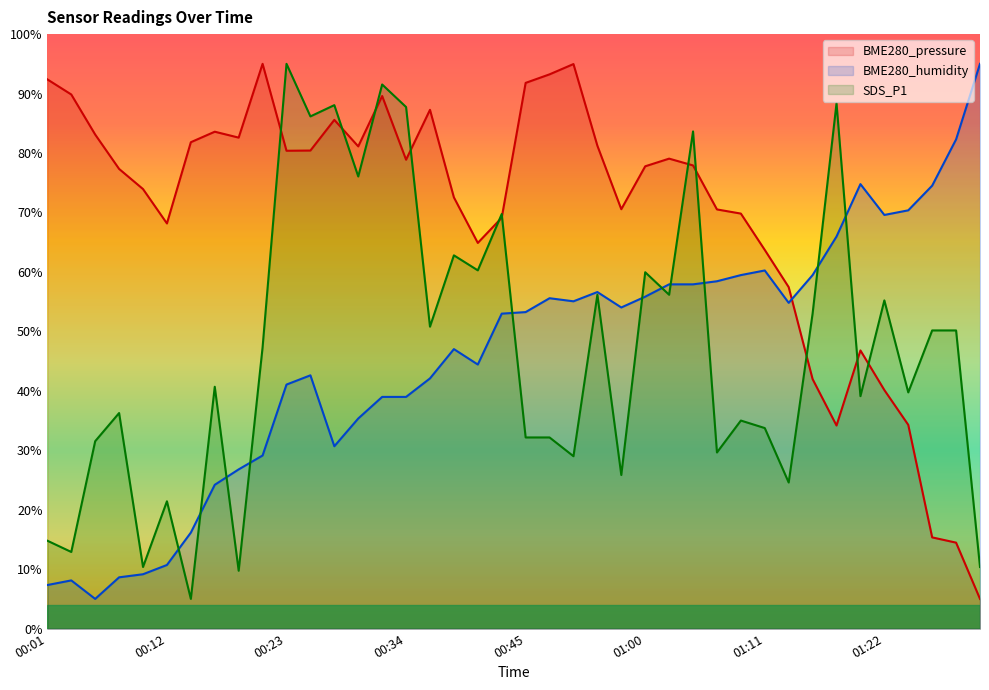

Reading left to right, extract all data points from this chart.

BME280_pressure: 00:01=92.4	00:03=89.8	00:06=83.1	00:08=77.3	00:10=73.9	00:12=68.2	00:14=81.8	00:16=83.6	00:19=82.6	00:21=95.0	00:23=80.4	00:25=80.4	00:27=85.6	00:30=81.1	00:32=89.6	00:34=78.9	00:36=87.3	00:38=72.5	00:40=64.9	00:43=69.1	00:45=91.8	00:47=93.2	00:49=95.0	00:56=81.2	00:58=70.5	01:00=77.8	01:02=79.1	01:05=77.9	01:07=70.5	01:09=69.8	01:11=63.7	01:13=57.4	01:15=42.0	01:18=34.2	01:20=46.8	01:22=40.1	01:24=34.3	01:26=15.3	01:28=14.5	01:31=5.0
BME280_humidity: 00:01=7.3	00:03=8.1	00:06=5.0	00:08=8.6	00:10=9.1	00:12=10.7	00:14=16.2	00:16=24.2	00:19=26.8	00:21=29.1	00:23=41.1	00:25=42.6	00:27=30.7	00:30=35.3	00:32=39.0	00:34=39.0	00:36=42.1	00:38=47.0	00:40=44.4	00:43=53.0	00:45=53.2	00:47=55.6	00:49=55.1	00:56=56.6	00:58=54.0	01:00=55.8	01:02=57.9	01:05=57.9	01:07=58.4	01:09=59.5	01:11=60.2	01:13=54.8	01:15=59.5	01:18=66.0	01:20=74.8	01:22=69.6	01:24=70.4	01:26=74.5	01:28=82.3	01:31=95.0
SDS_P1: 00:01=14.8	00:03=12.9	00:06=31.5	00:08=36.3	00:10=10.4	00:12=21.4	00:14=5.0	00:16=40.7	00:19=9.7	00:21=47.3	00:23=95.0	00:25=86.2	00:27=88.1	00:30=76.1	00:32=91.5	00:34=87.7	00:36=50.8	00:38=62.8	00:40=60.3	00:43=69.7	00:45=32.2	00:47=32.2	00:49=29.0	00:56=56.2	00:58=25.8	01:00=59.9	01:02=56.2	01:05=83.6	01:07=29.6	01:09=35.0	01:11=33.7	01:13=24.6	01:15=53.0	01:18=88.4	01:20=39.1	01:22=55.2	01:24=39.7	01:26=50.2	01:28=50.2	01:31=10.4